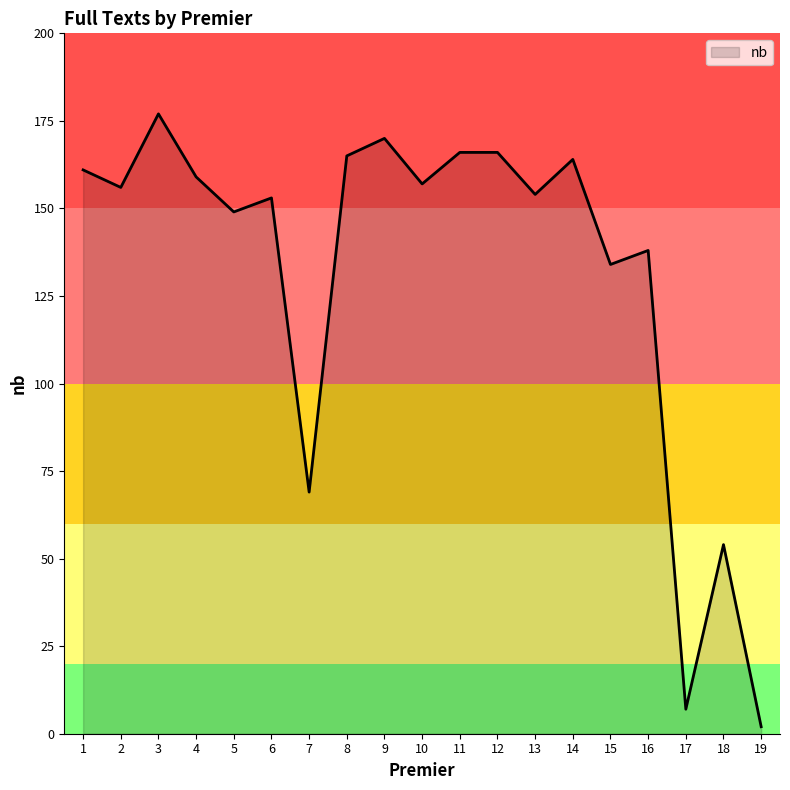

The chart shows a value of 102 at 7. True or false?

False